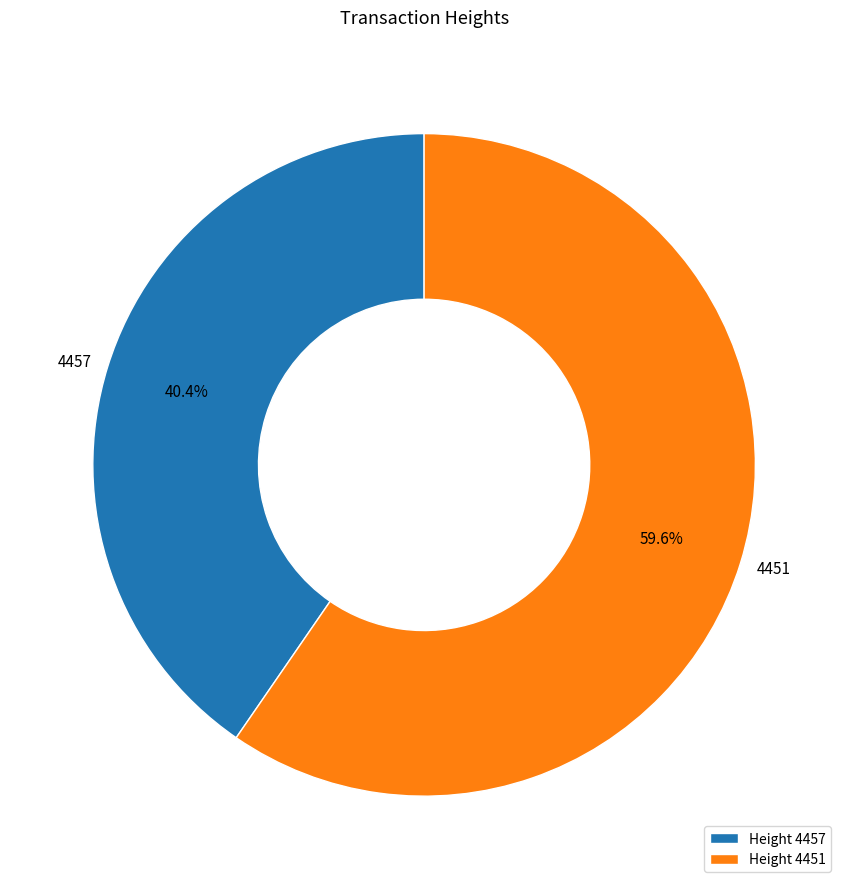

What is the largest slice in the pie chart?

4451